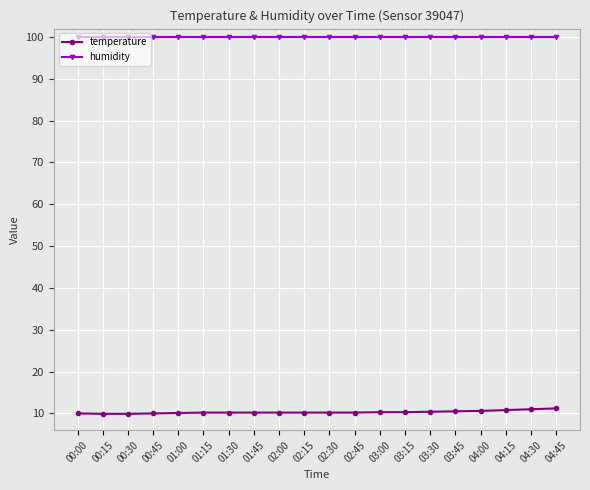

The humidity series shows 170.7 at 04:30. True or false?

False